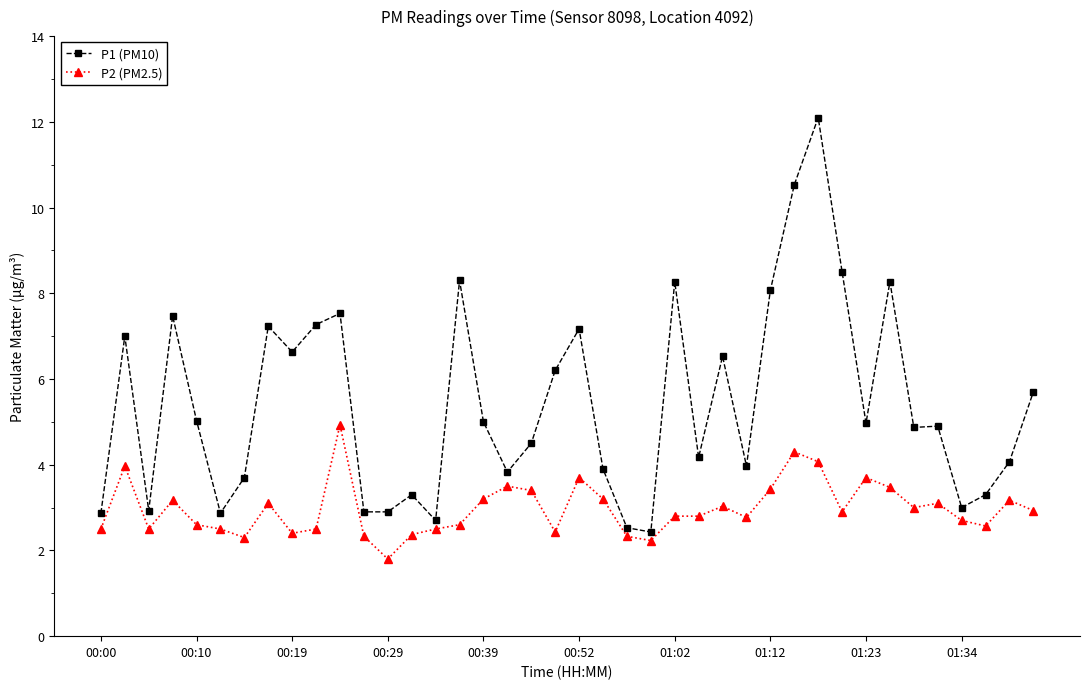

Which series has the widest spread of values?

P1 (PM10)